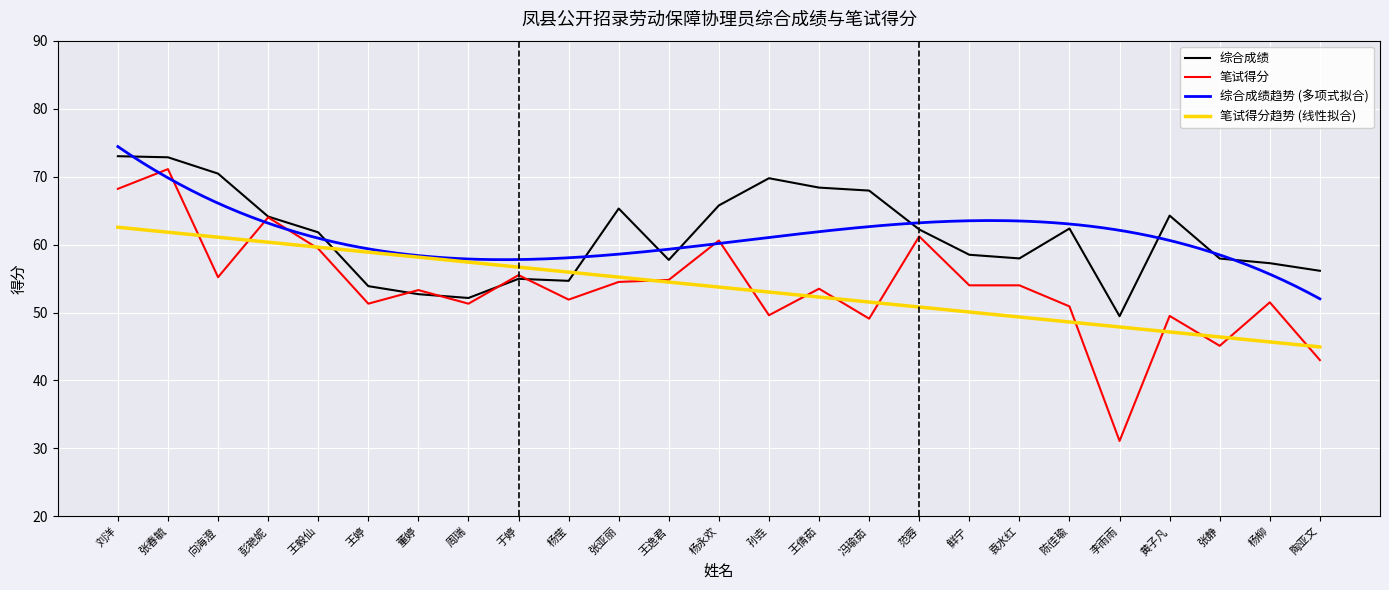

The 综合成绩 series shows 72.8 at 张春毓. True or false?

True